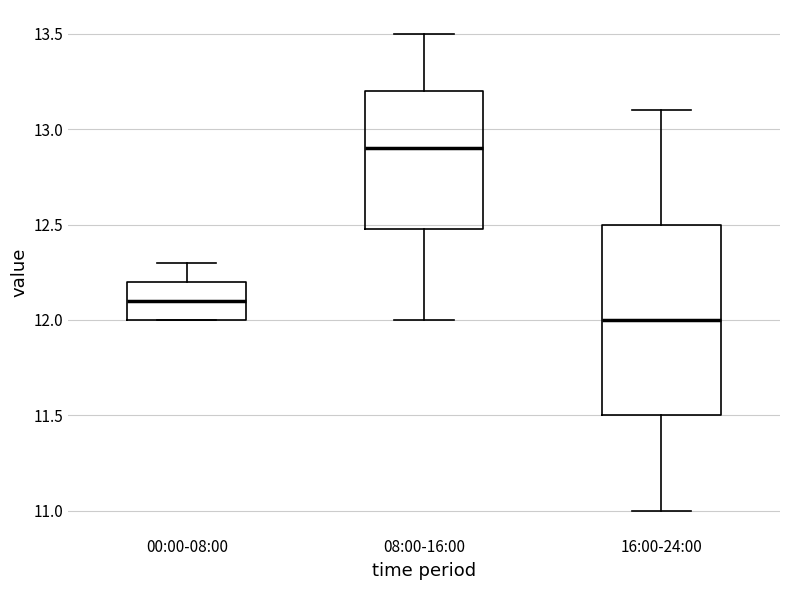

Reading left to right, read every box against the y-axis: the position of its median line, the range the box covers, and the ends of its whiskers. The values are not printed on the chart, so give them approximately, as read against the axis.

00:00-08:00: median 12.1, box 12.0 to 12.2, whiskers 12.0 to 12.3
08:00-16:00: median 12.9, box 12.5 to 13.2, whiskers 12.0 to 13.5
16:00-24:00: median 12.0, box 11.5 to 12.5, whiskers 11.0 to 13.1